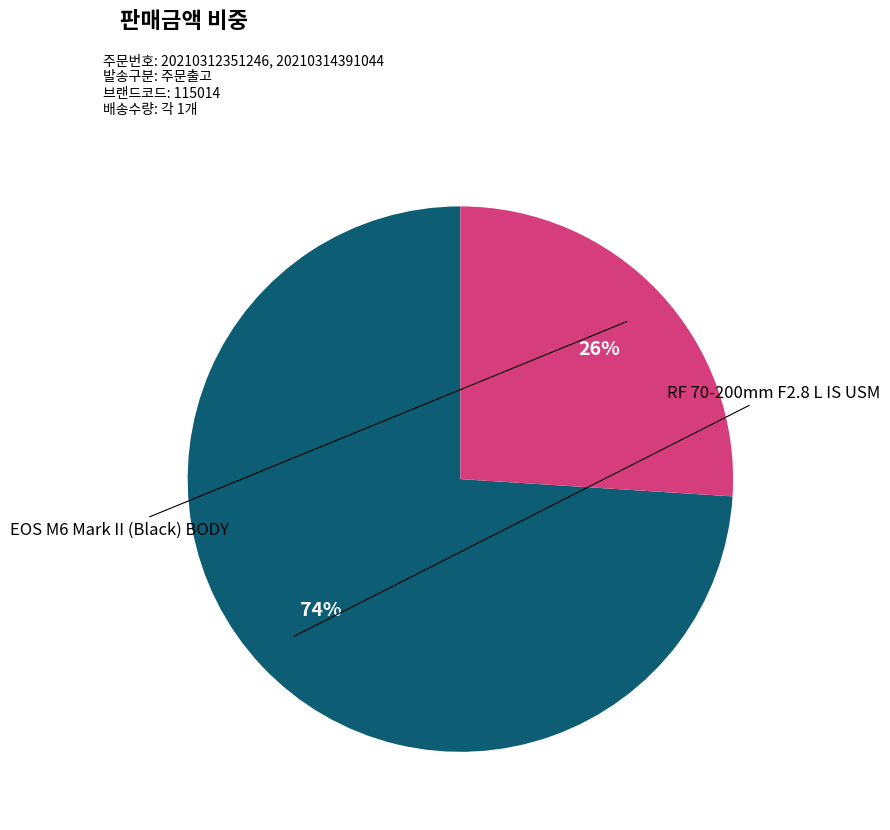

To the nearest percent, what is the difference between the largest and smallest slice percentages?

48%